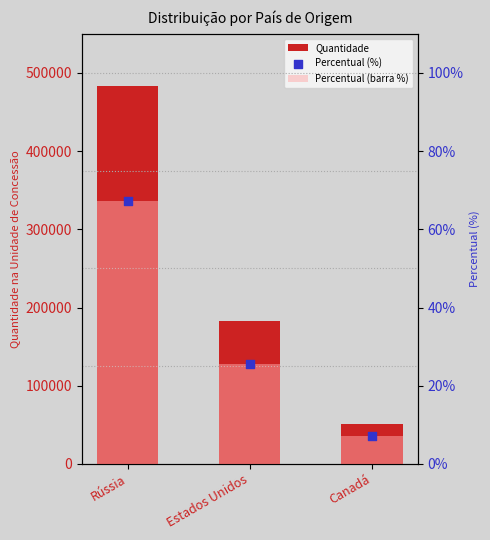

What are all the series names shown in the legend?

Quantidade, Percentual (barra %), Percentual (%)